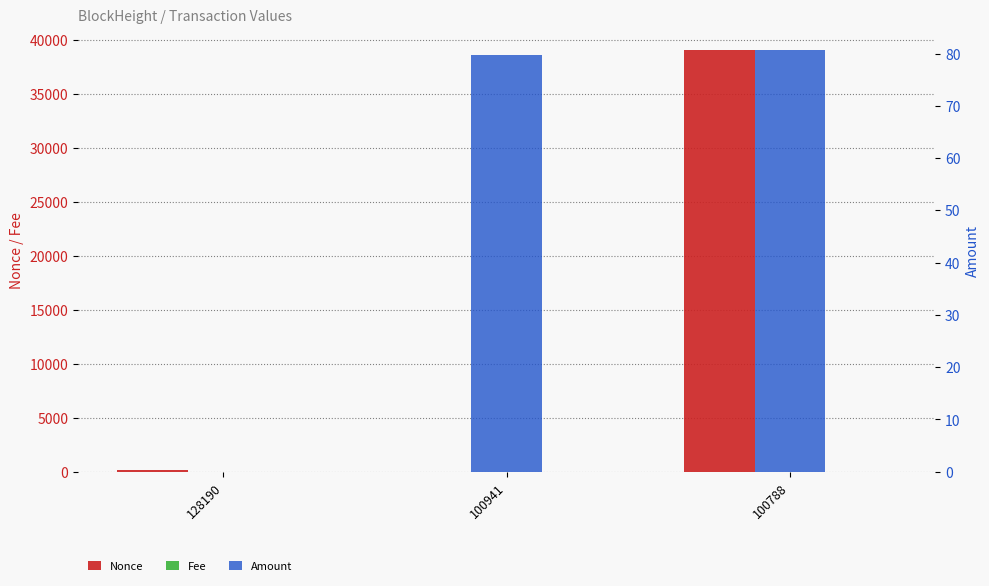

How many distinct data groups are displayed?

3